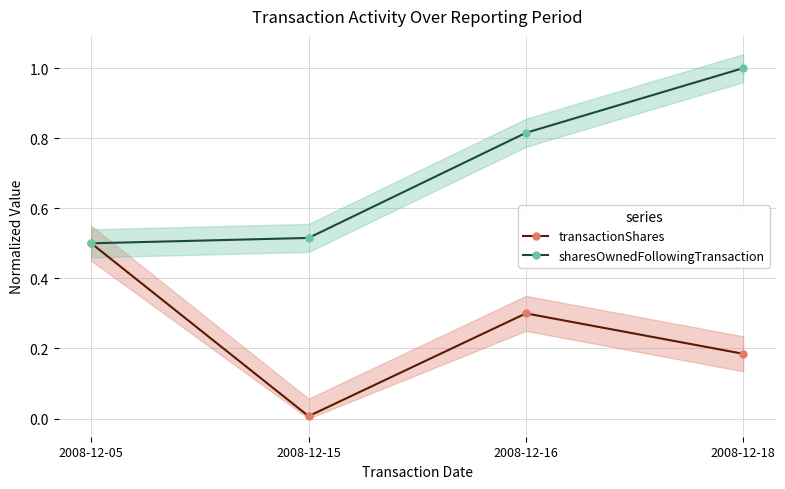

Rank the series by their average value, from lowest to highest.

transactionShares, sharesOwnedFollowingTransaction